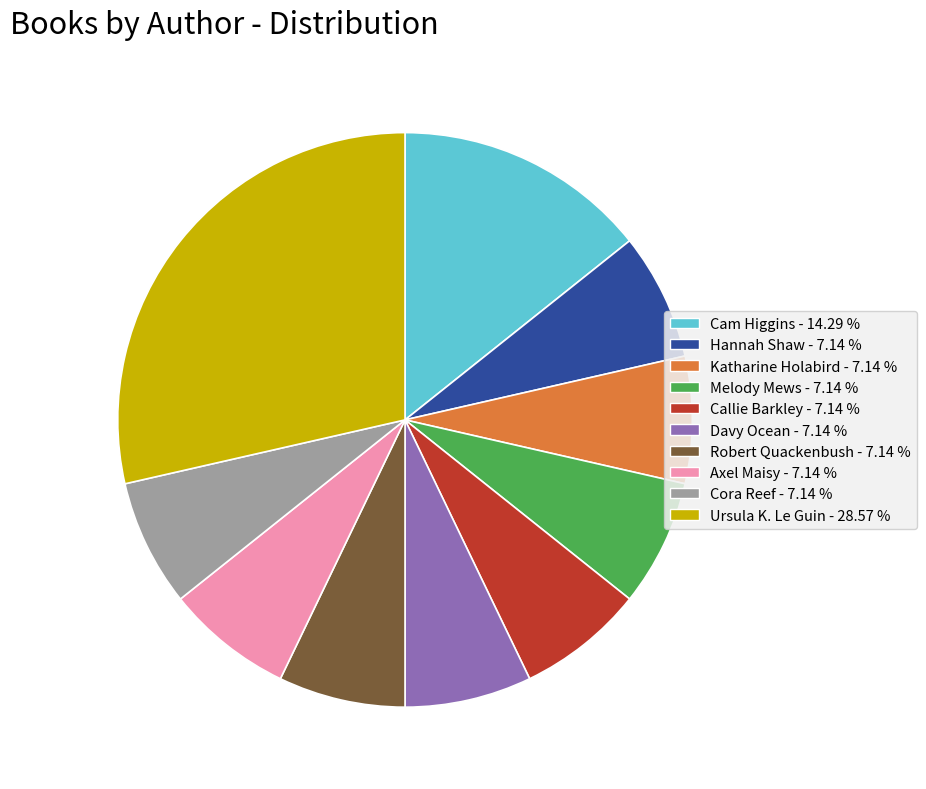

Is there a majority slice in this chart?

No